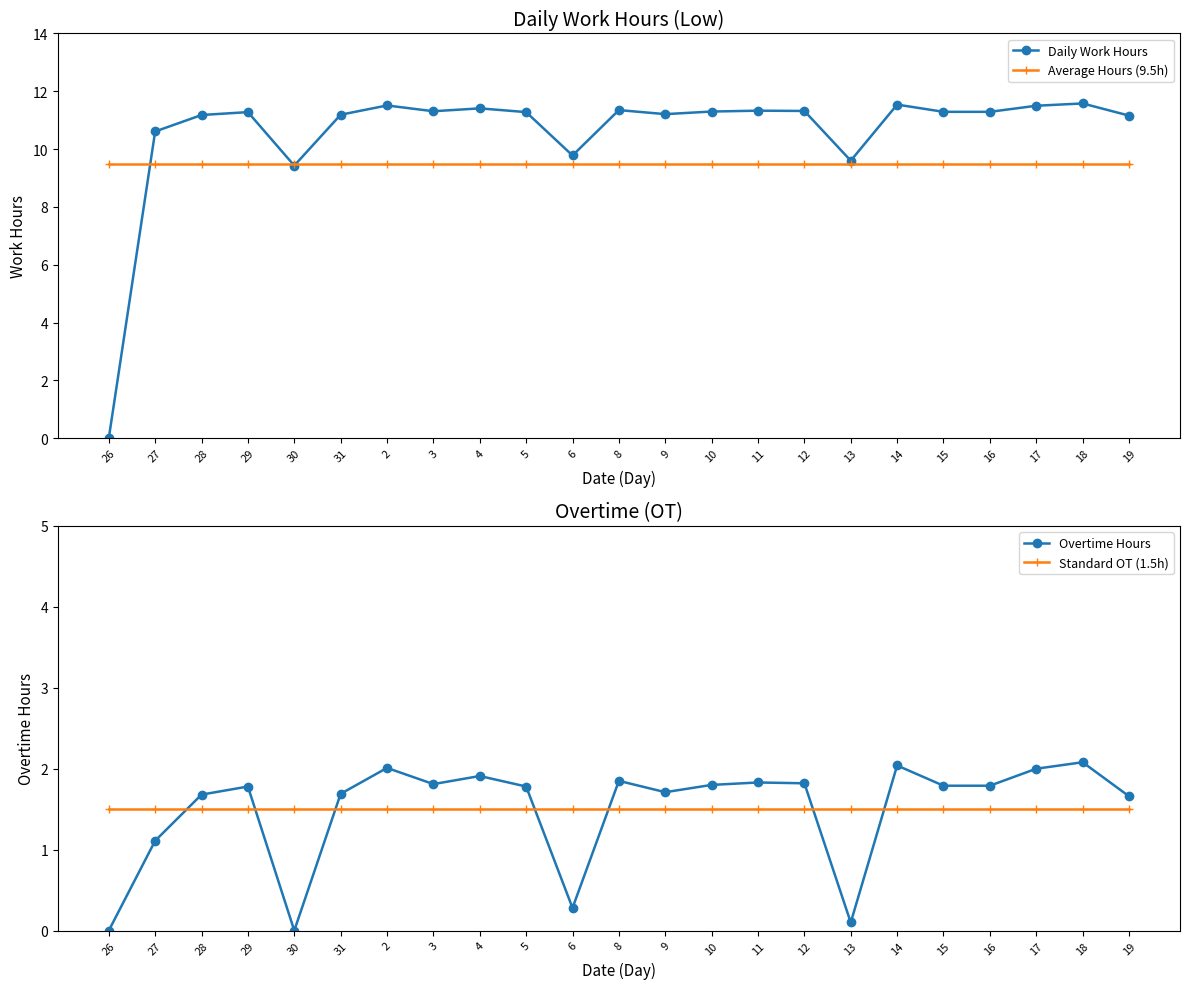

At which label is Average Hours (9.5h) closest to 9?

26